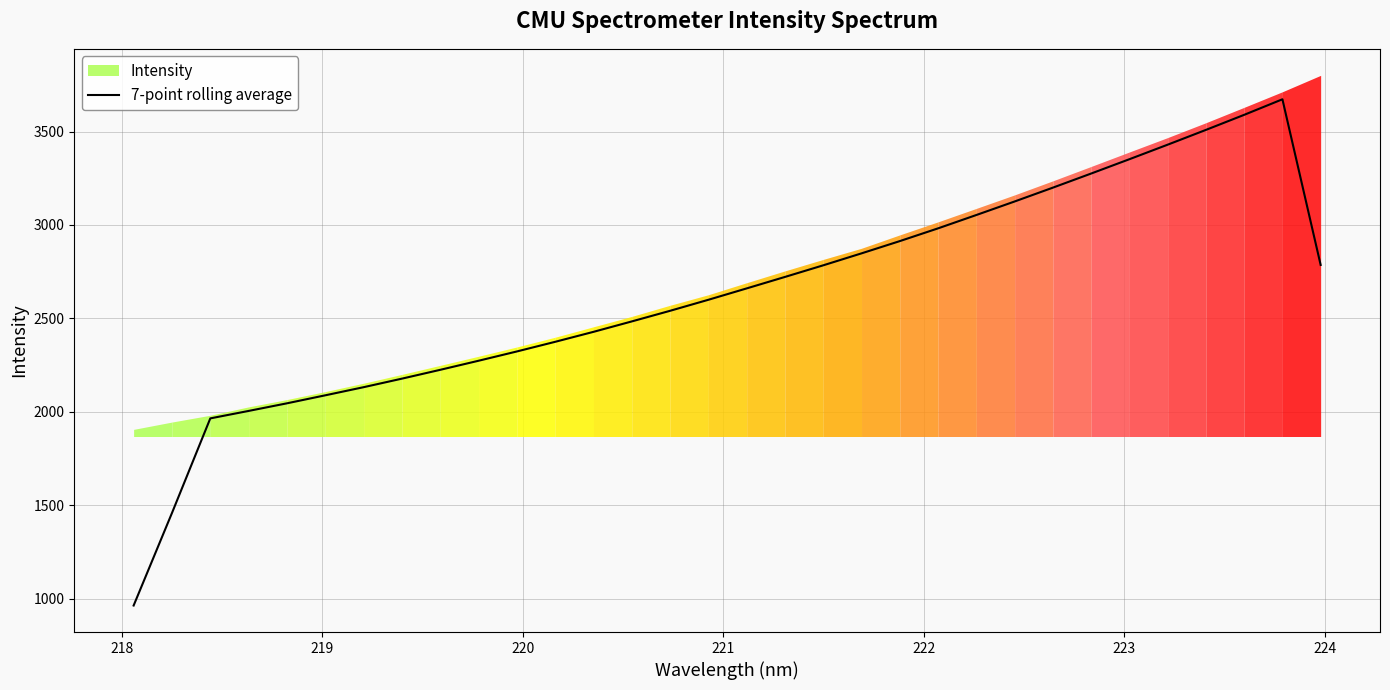

What is the maximum value for 7-point rolling average?

3673.0